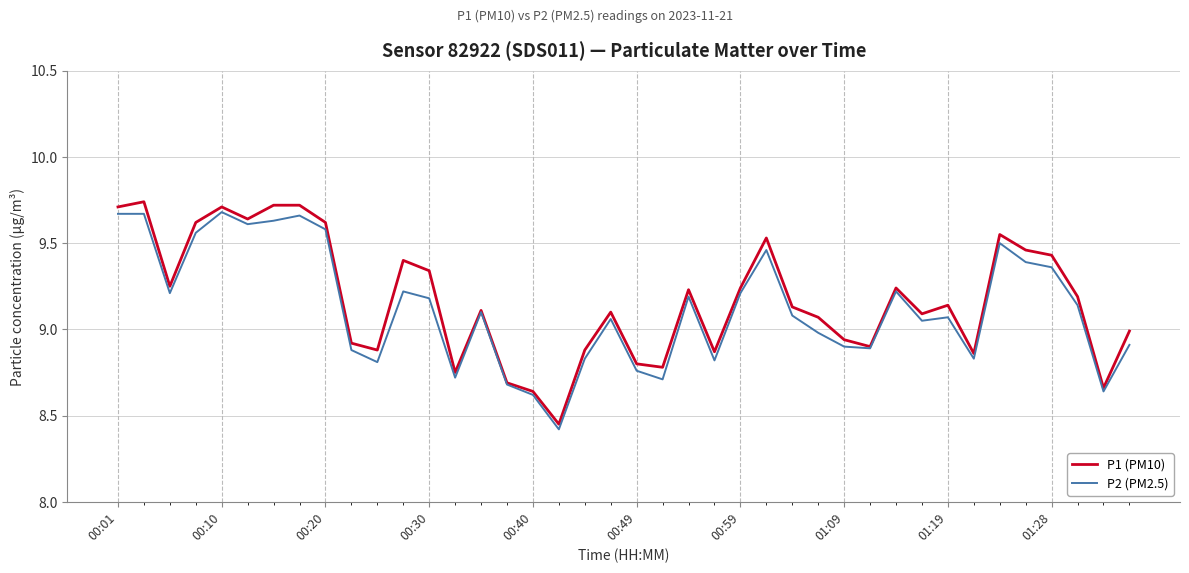

Which series has the largest range (max minus min)?

P1 (PM10)